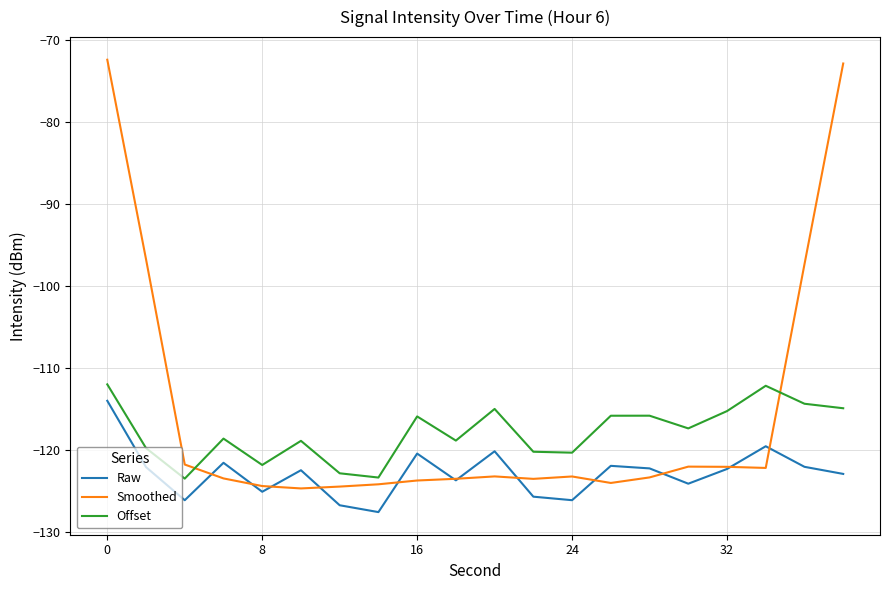

Does the chart have visible grid lines?

Yes